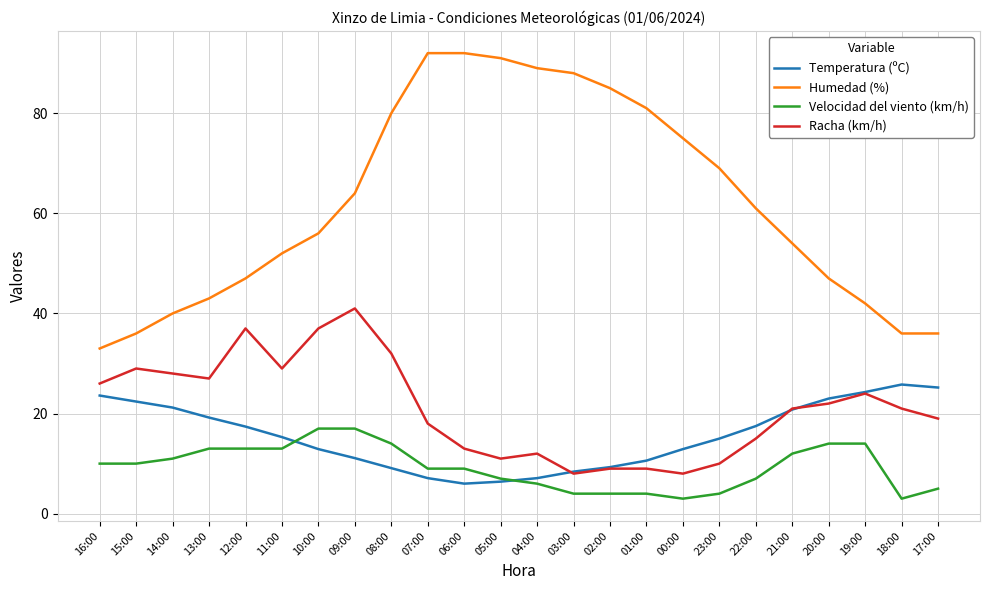

Which series changed the most between 20:00 and 17:00?

Humedad (%)